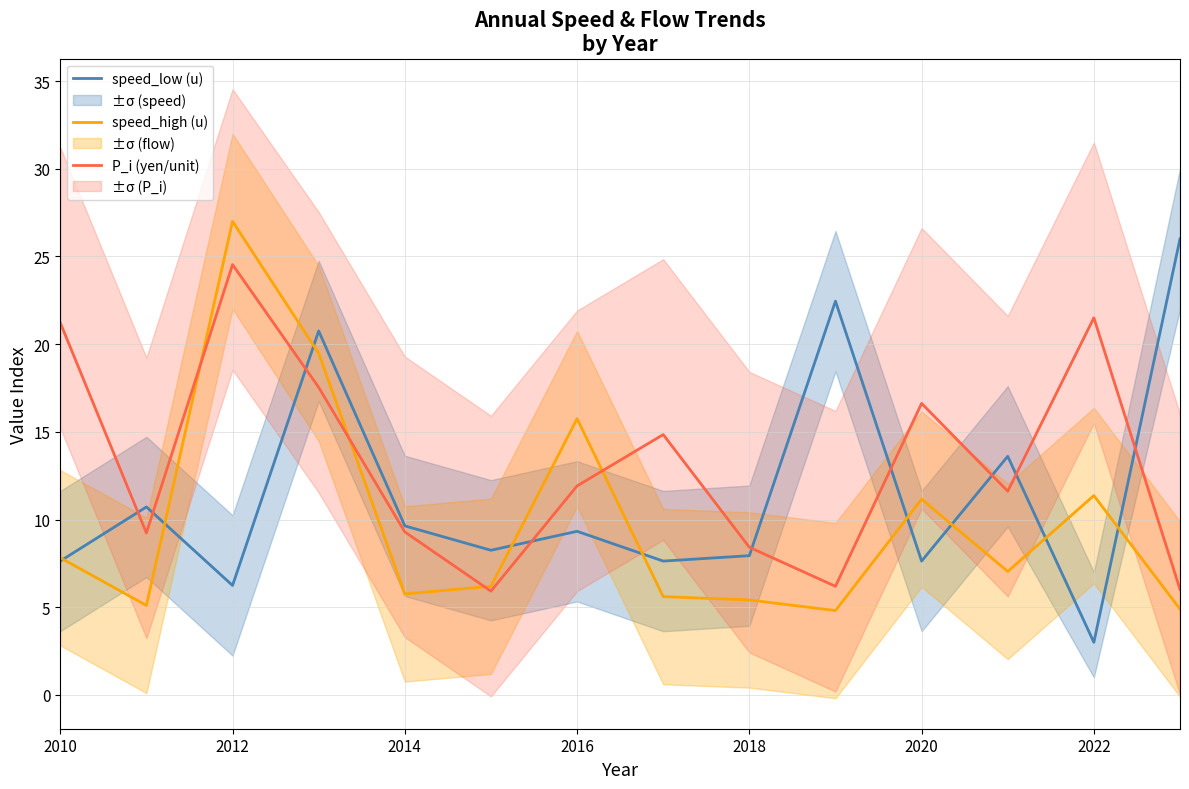

True or false: speed_low (u) has more than 1 points higher than both neighbors.

True